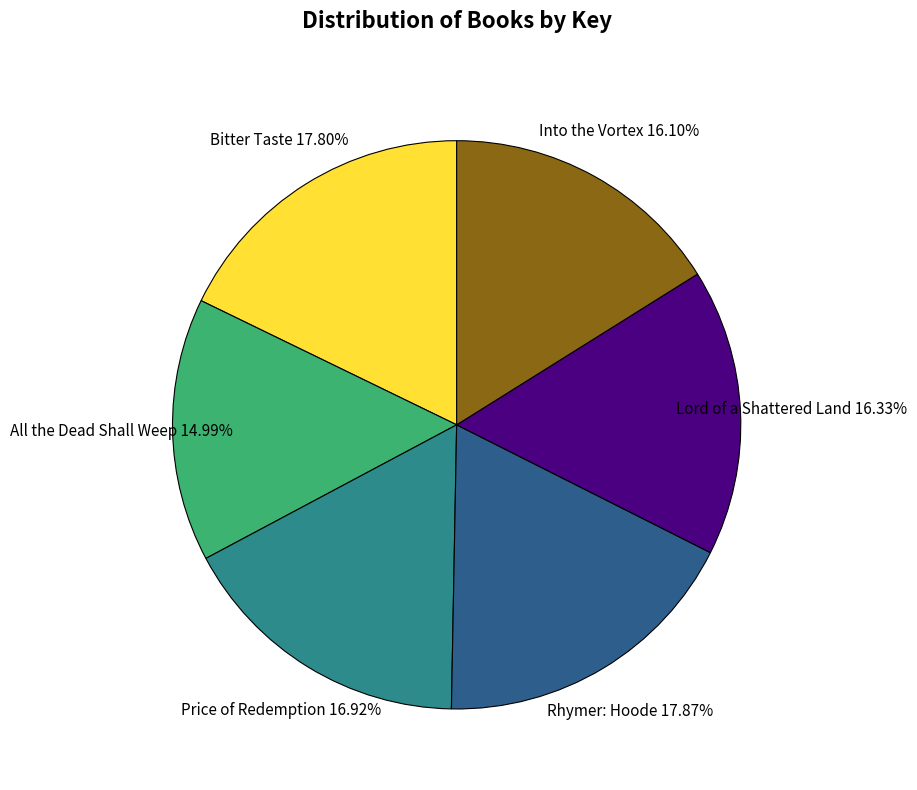

Is it true that Price of Redemption is 17% of the pie?

True